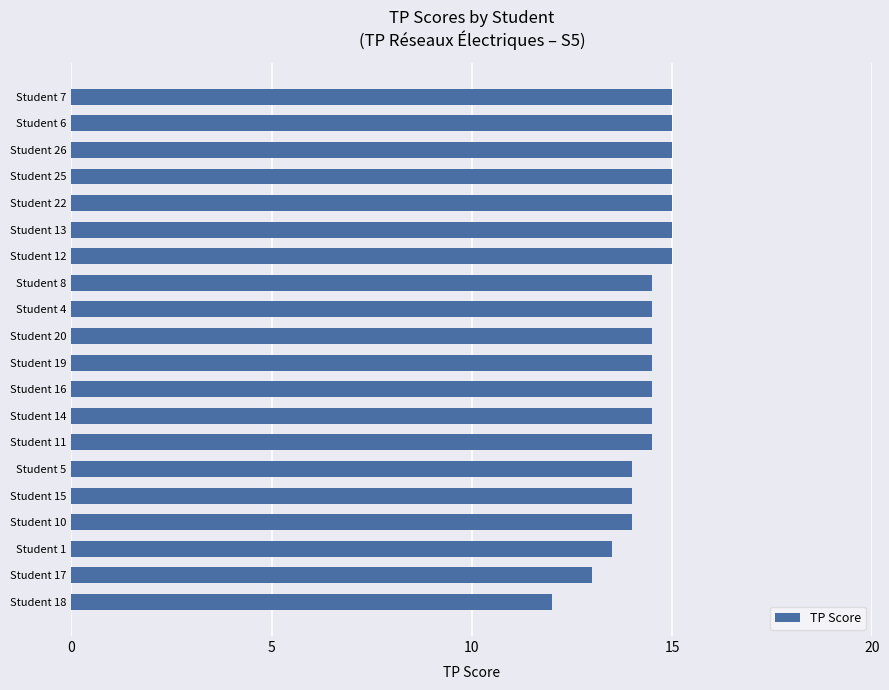

What position from the bottom is Student 20?

11